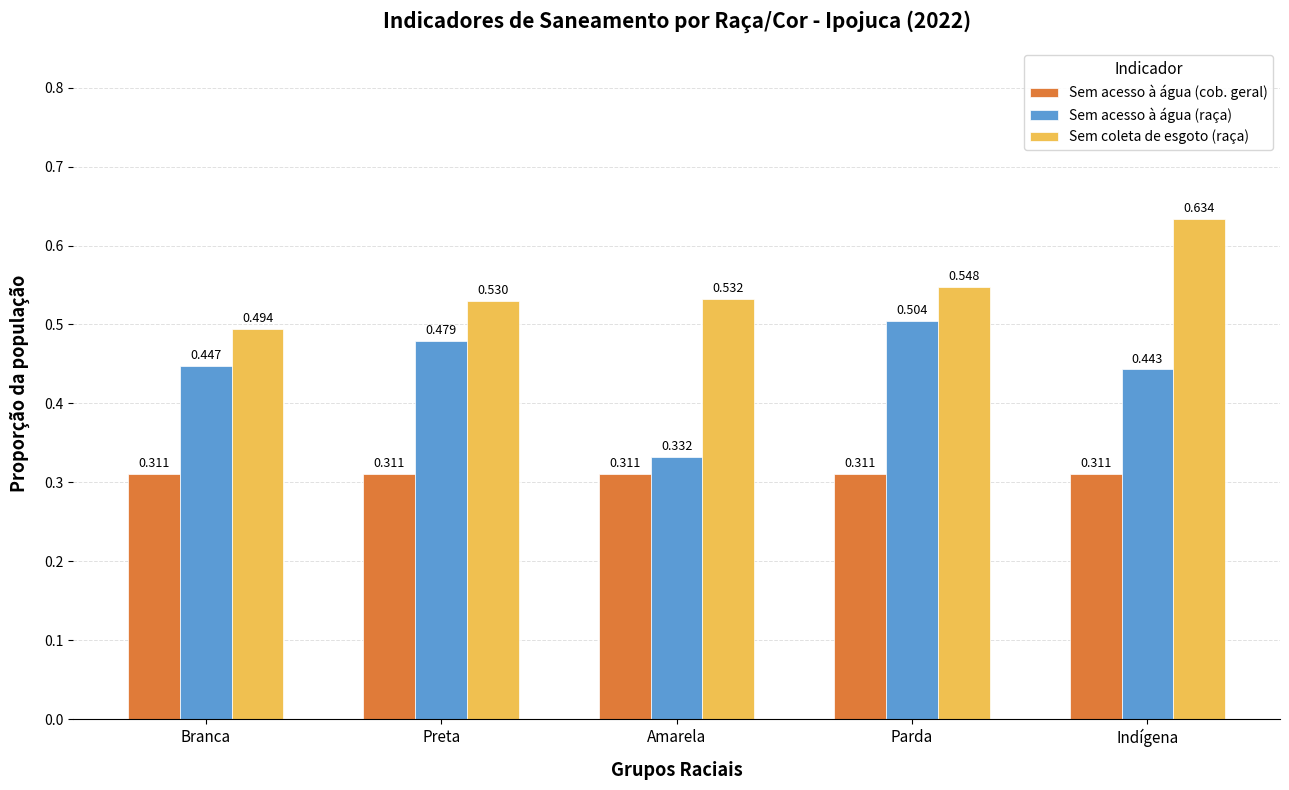

Where is Sem coleta de esgoto (raça) nearest to the value 0?

Branca